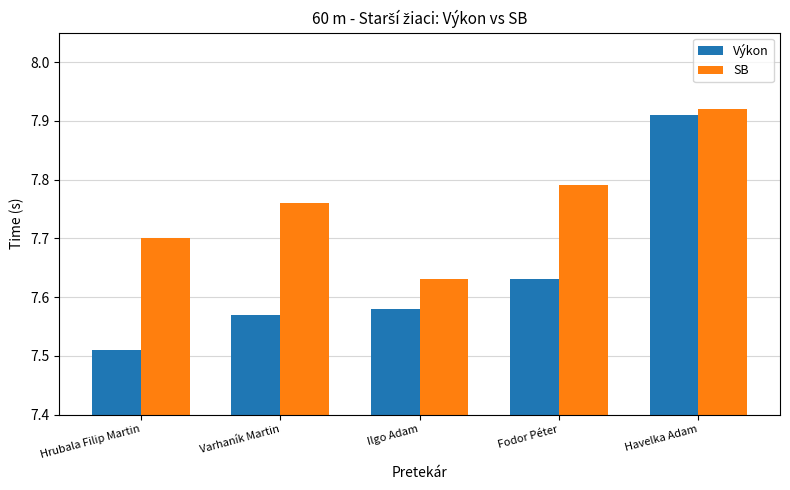

Which series has the largest total across all categories?

SB